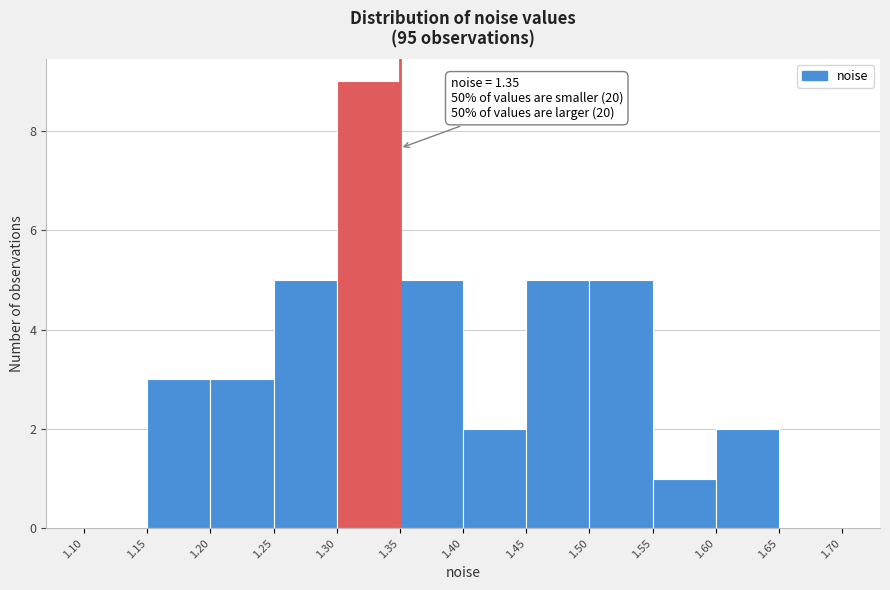

Which range on the x-axis has the tallest bar?

1.30 to 1.35